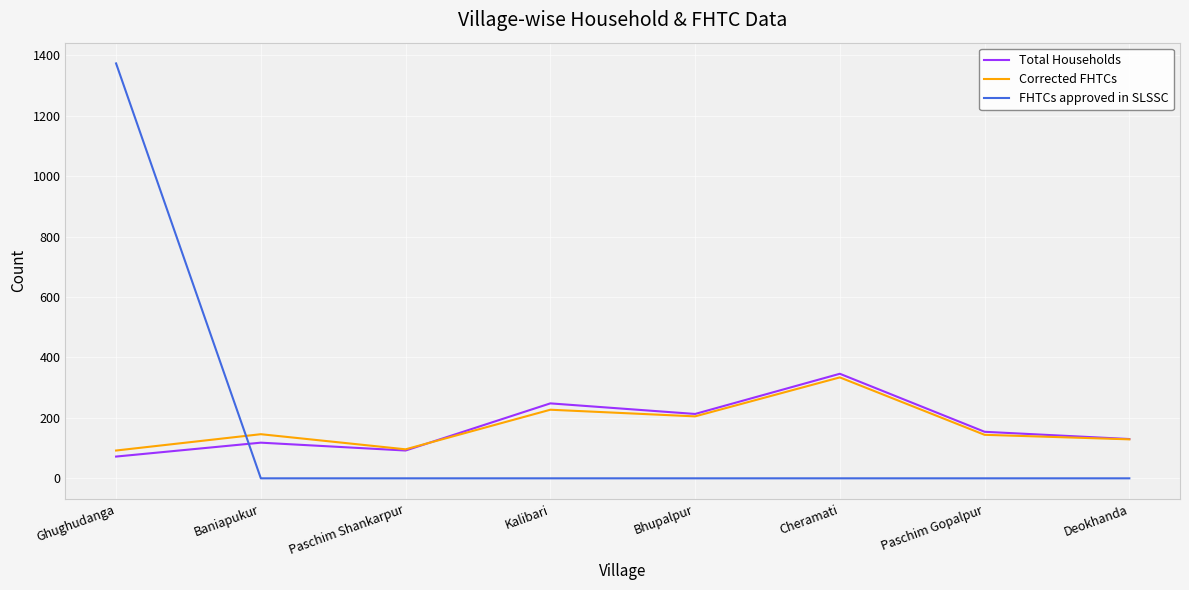

True or false: FHTCs approved in SLSSC and Corrected FHTCs cross at least once.

True